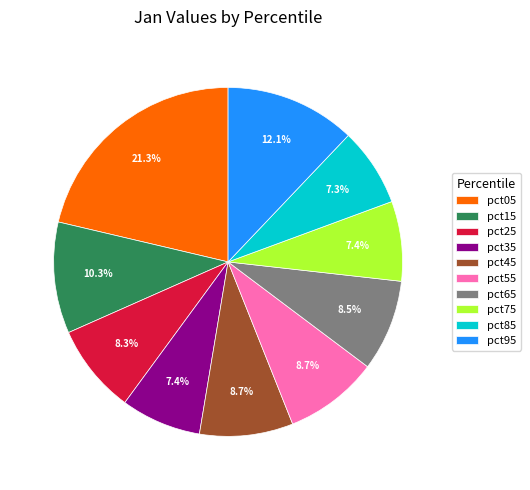

To the nearest percent, what is the average slice percentage?

10%